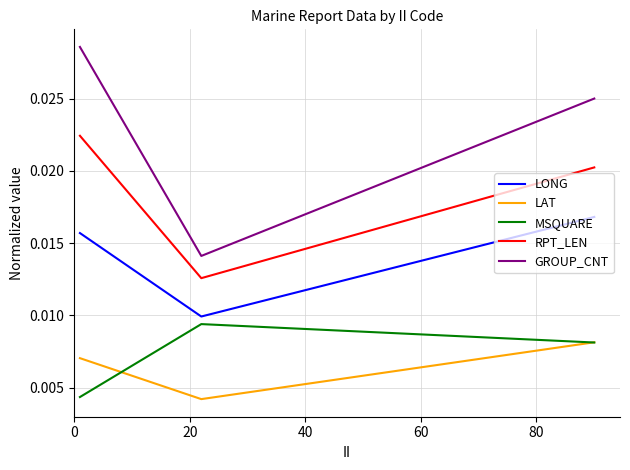

Is this an area chart (filled region under the line)?

No